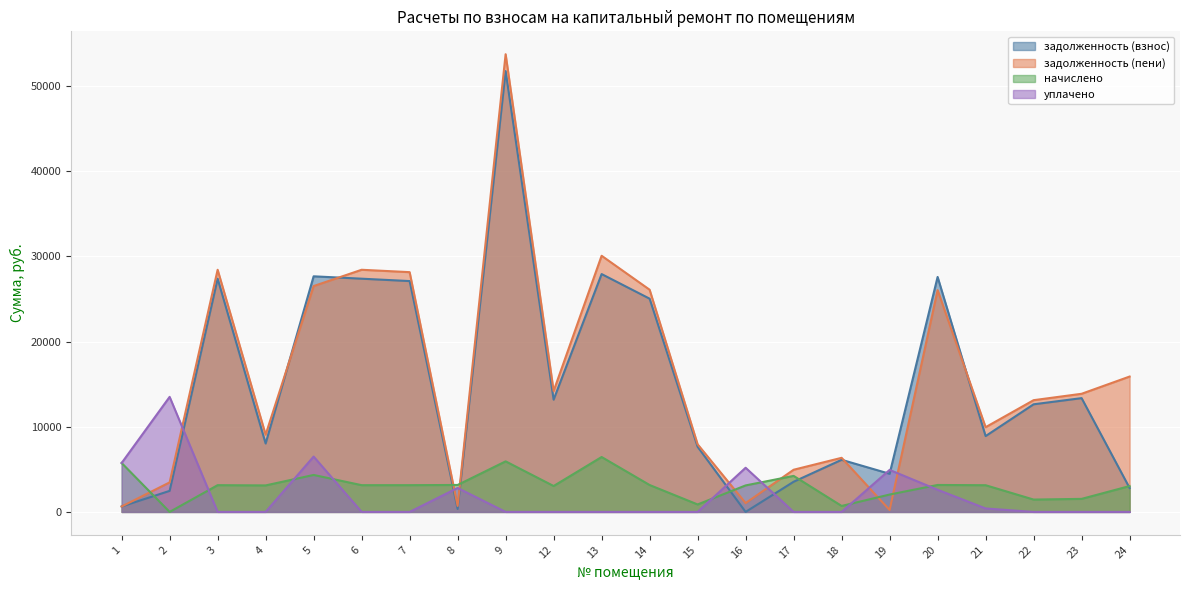

Which series has the widest spread of values?

задолженность (пени)